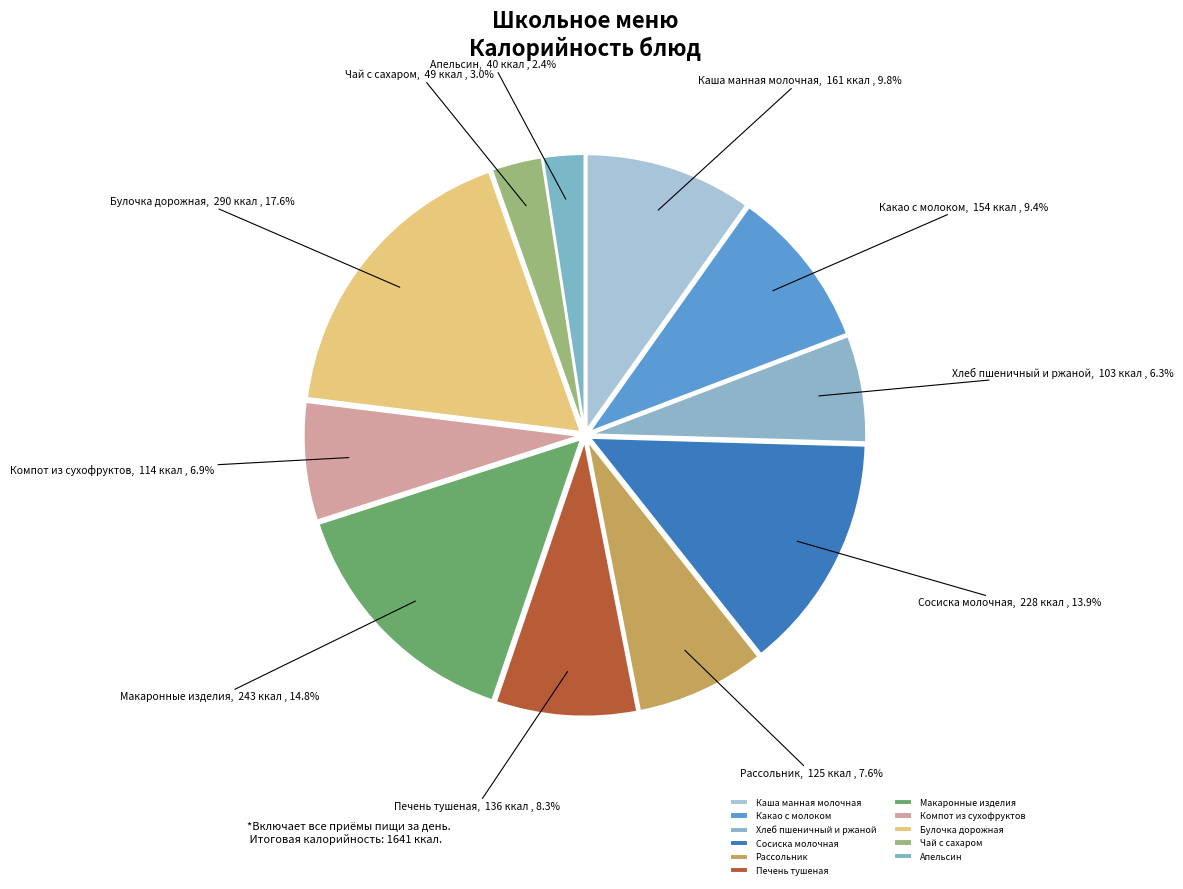

What percentage is the Печень тушеная slice, to the nearest percent?

8%